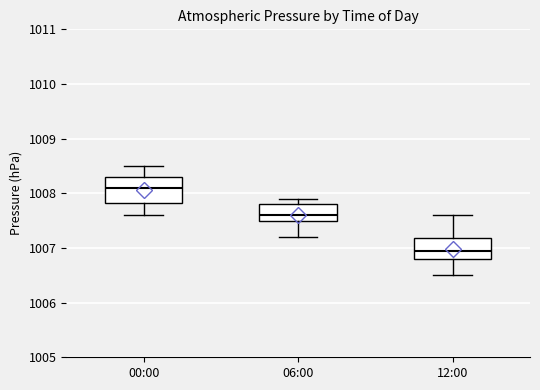

Where is the lower edge of the box for 00:00 on the y-axis? The values are not printed on the chart, so give them approximately, as read against the axis.

1007.8